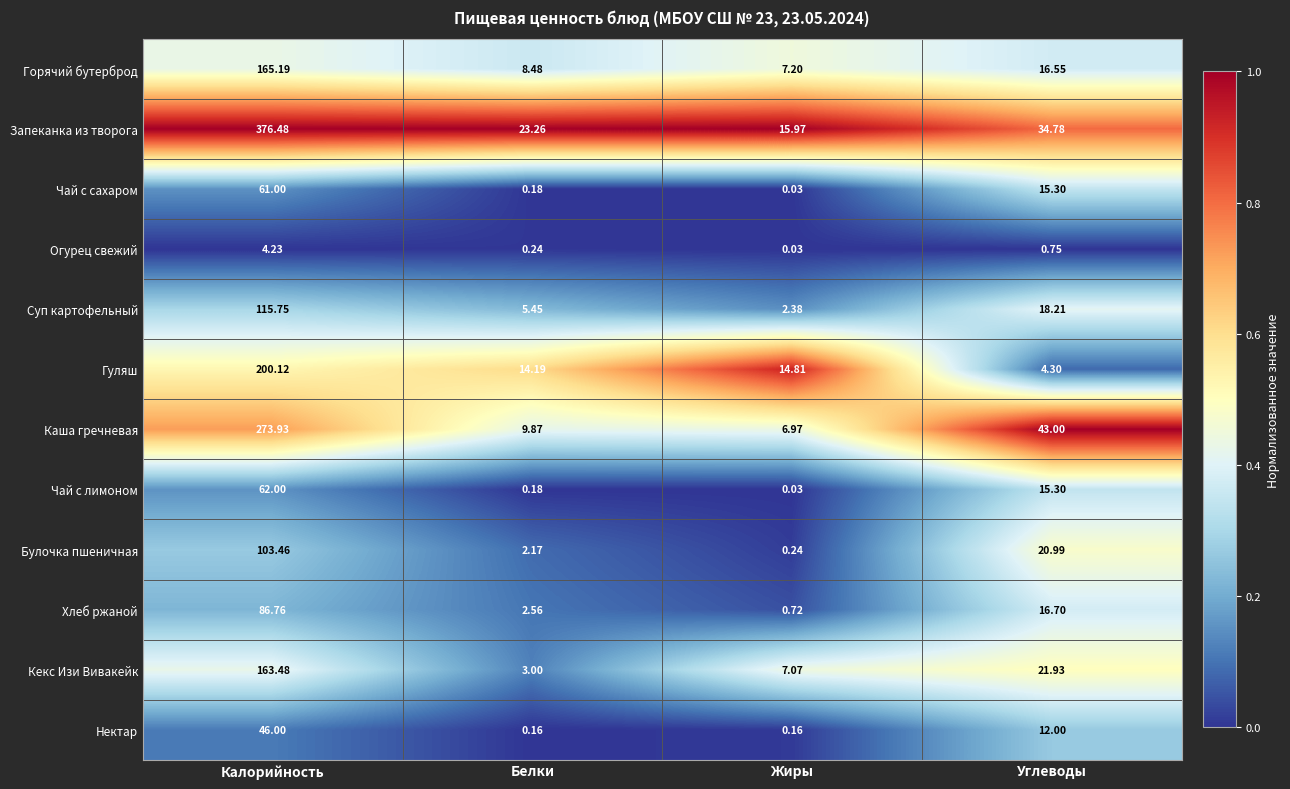

Which series has the widest spread of values?

Запеканка из творога